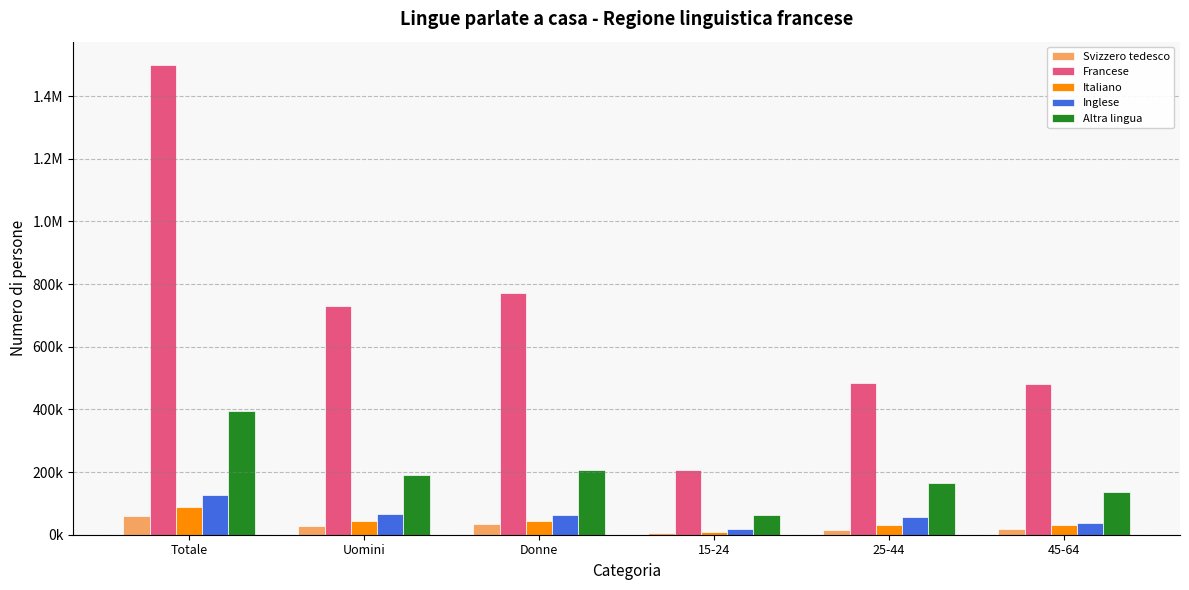

What are all the series names shown in the legend?

Svizzero tedesco, Francese, Italiano, Inglese, Altra lingua